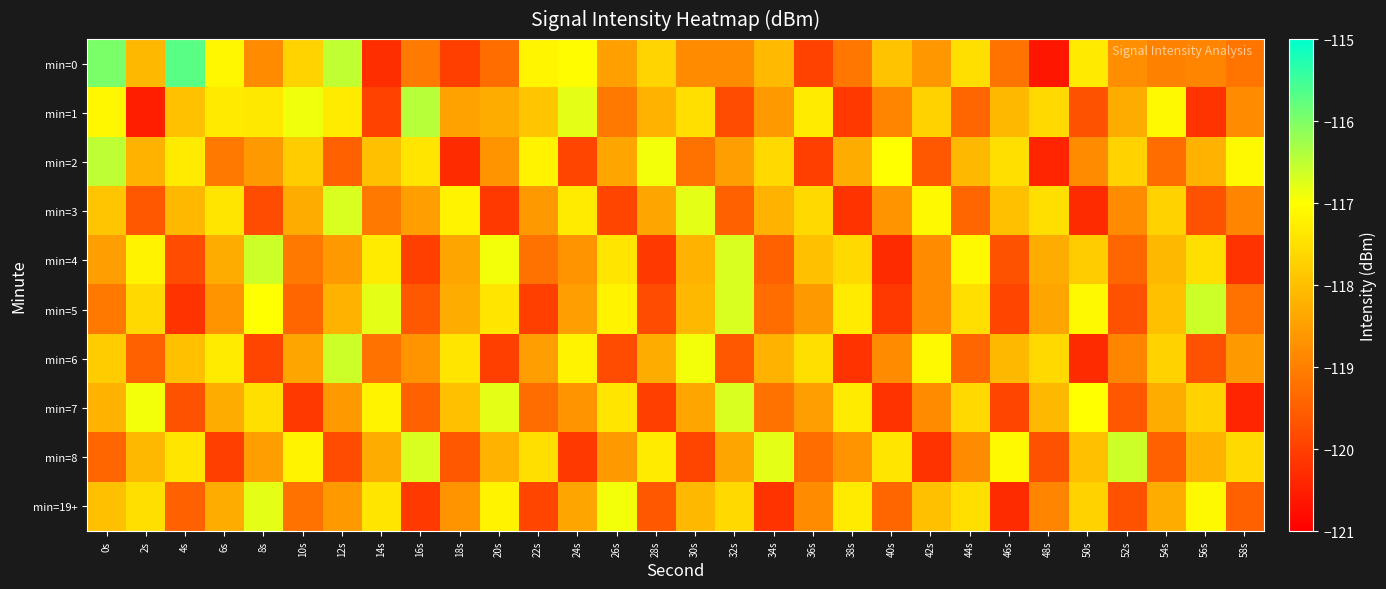

Between 34s and 52s, which series saw the biggest shift?

min=6